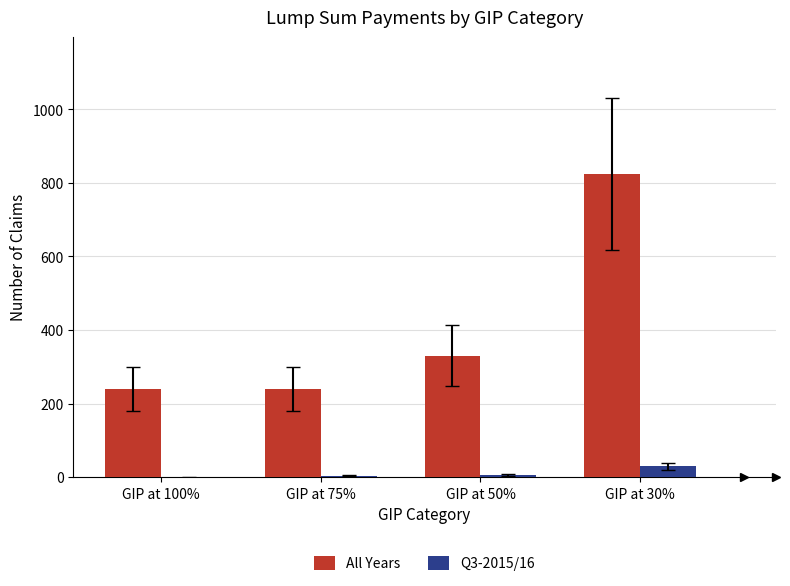

Which series changed the most between GIP at 100% and GIP at 30%?

All Years